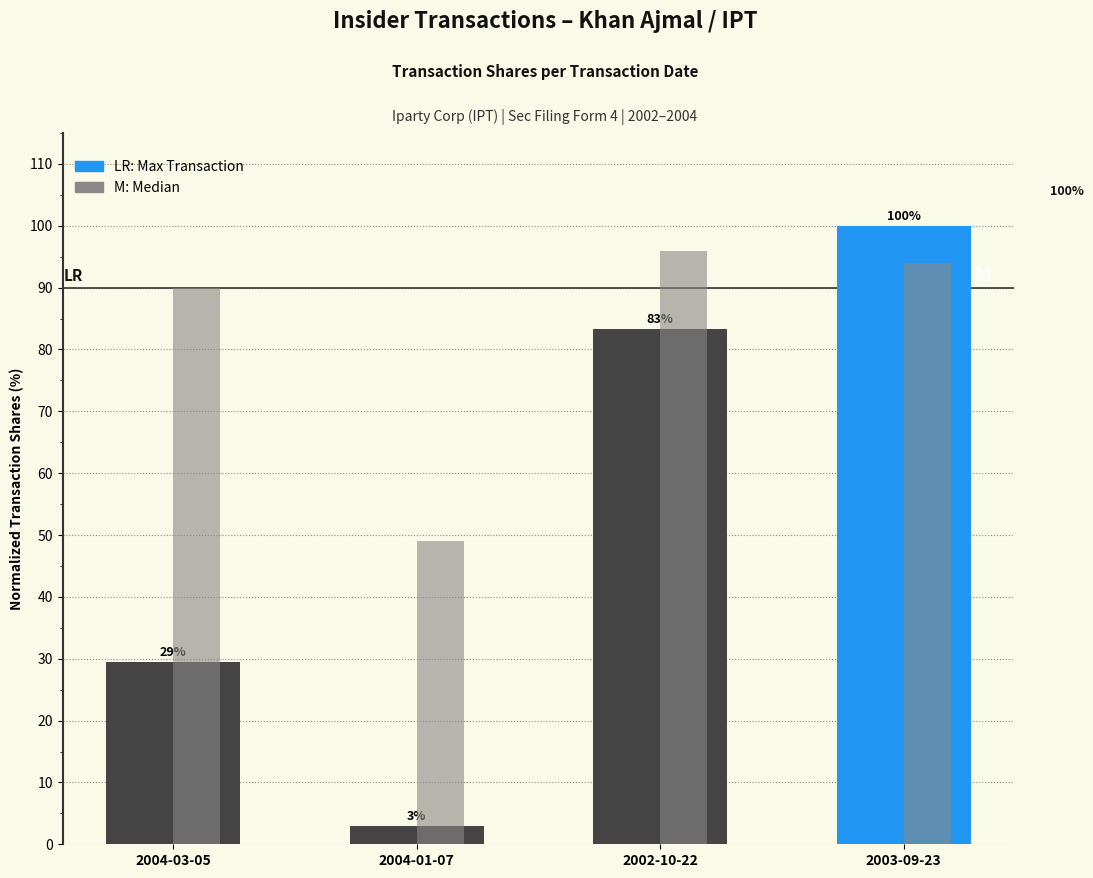

Which category has the lowest value across all series?

2004-01-07